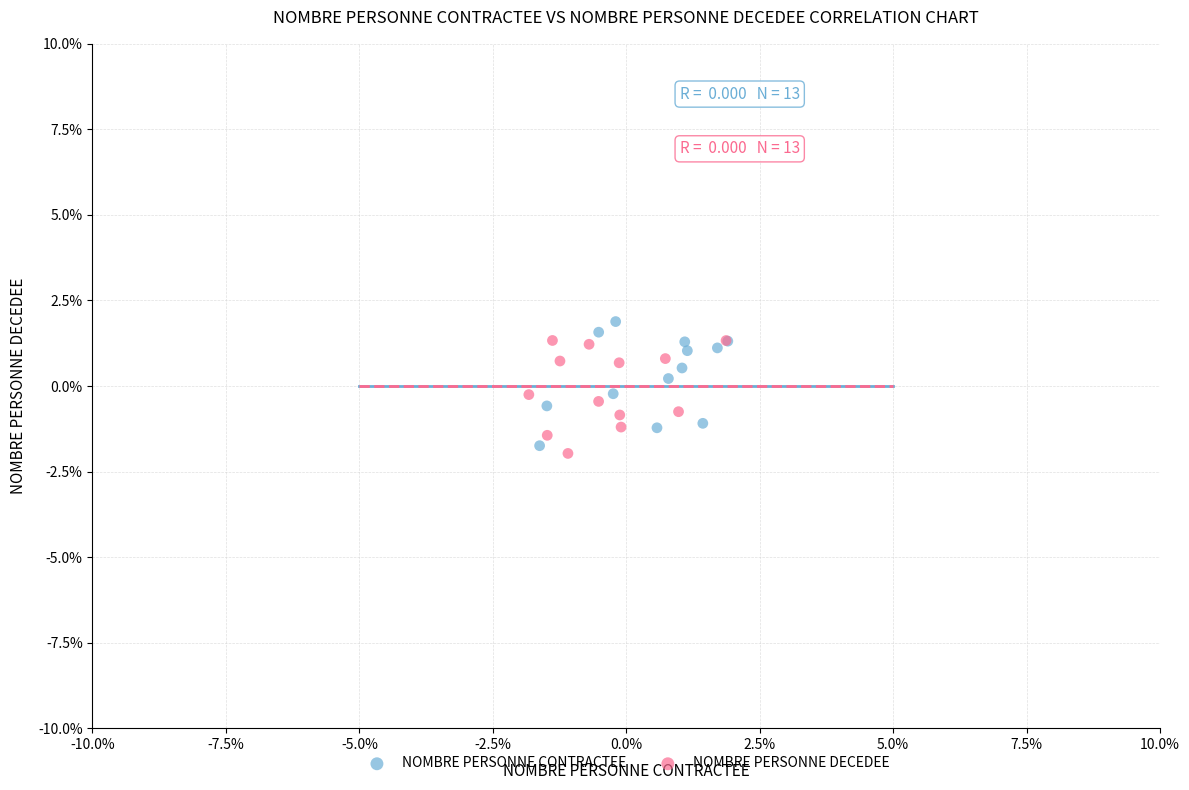

What are all the series names shown in the legend?

NOMBRE PERSONNE CONTRACTEE, NOMBRE PERSONNE DECEDEE